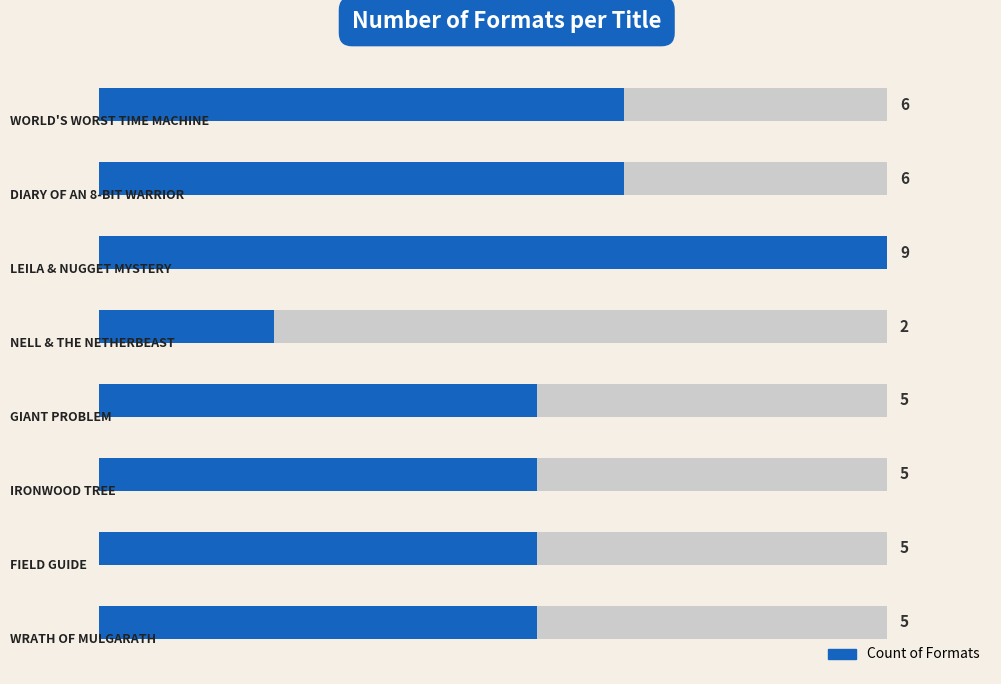

The chart shows a value of 8 at 5. True or false?

False